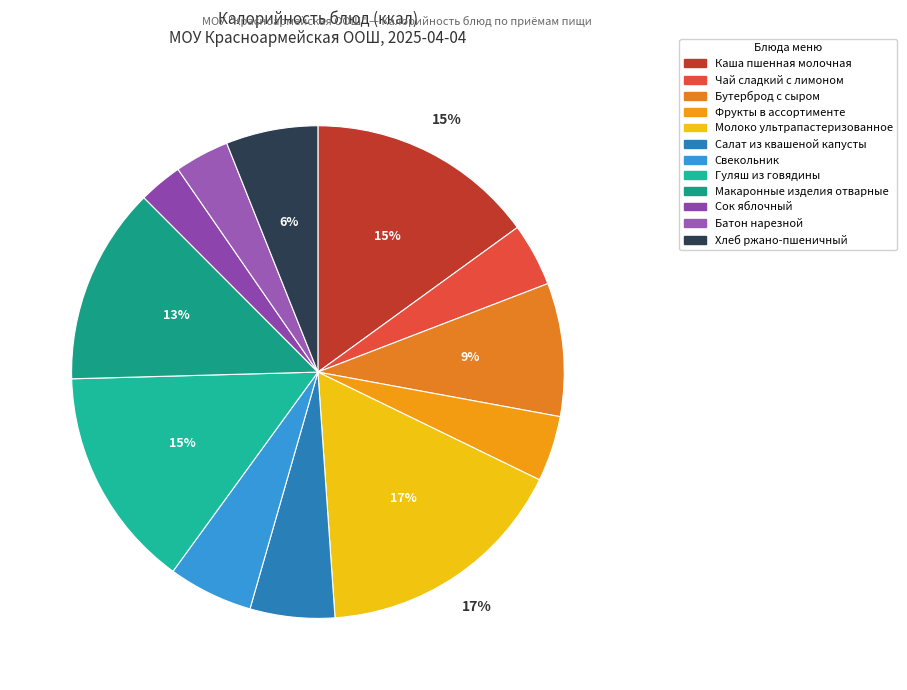

True or false: Сок яблочный accounts for 3% of the total.

True